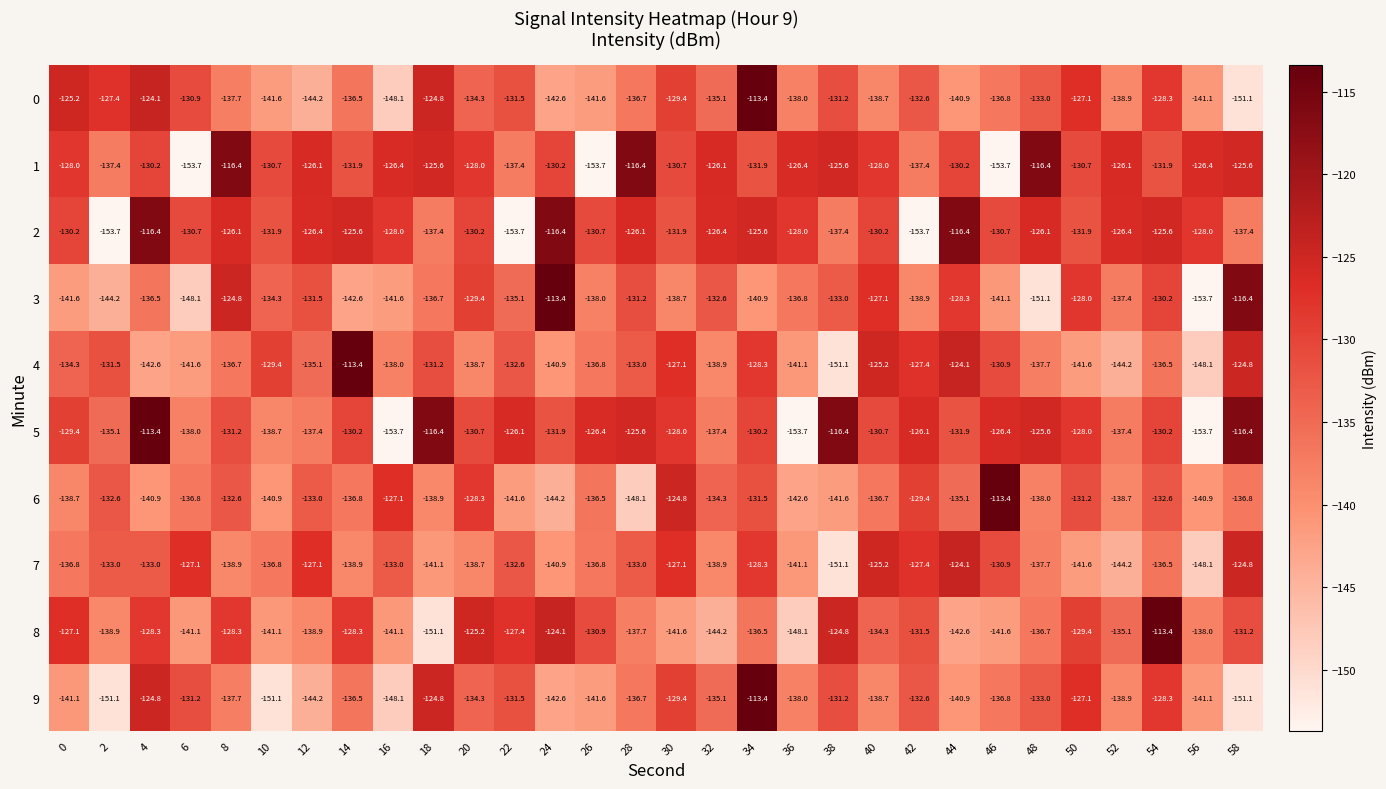

Between 6 and 26, which series saw the biggest shift?

5